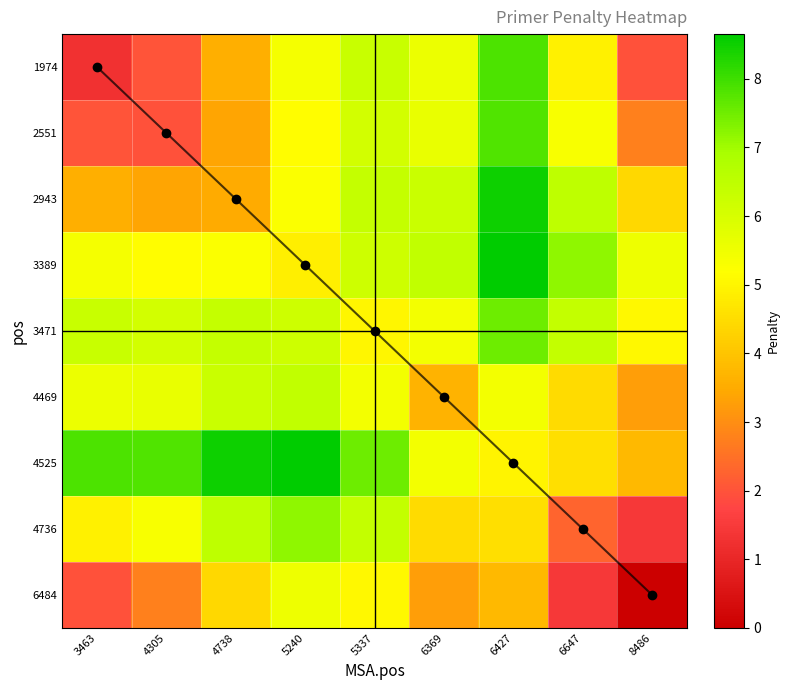

What is the sum of all 4525 values?

59.1